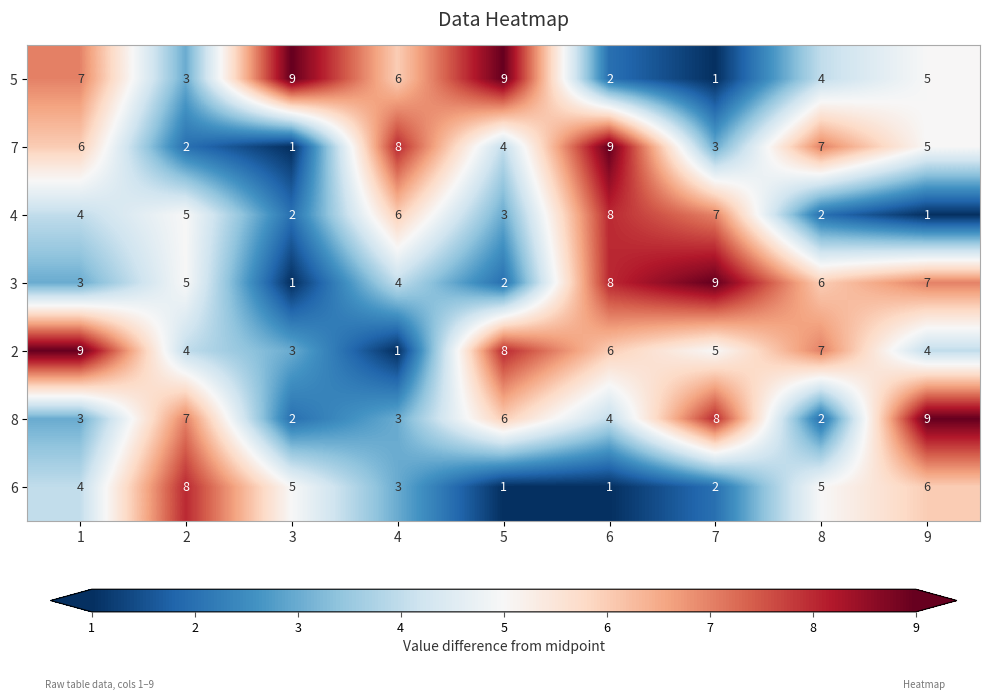

What is the difference between the 5 values at 7 and 3?

8